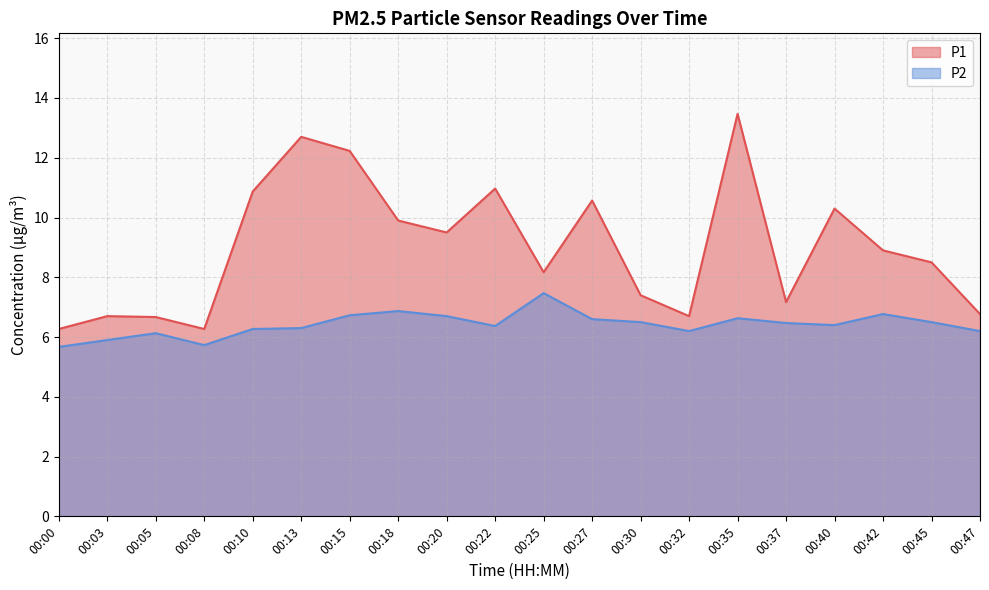

What is the sum of all P1 values?

180.0